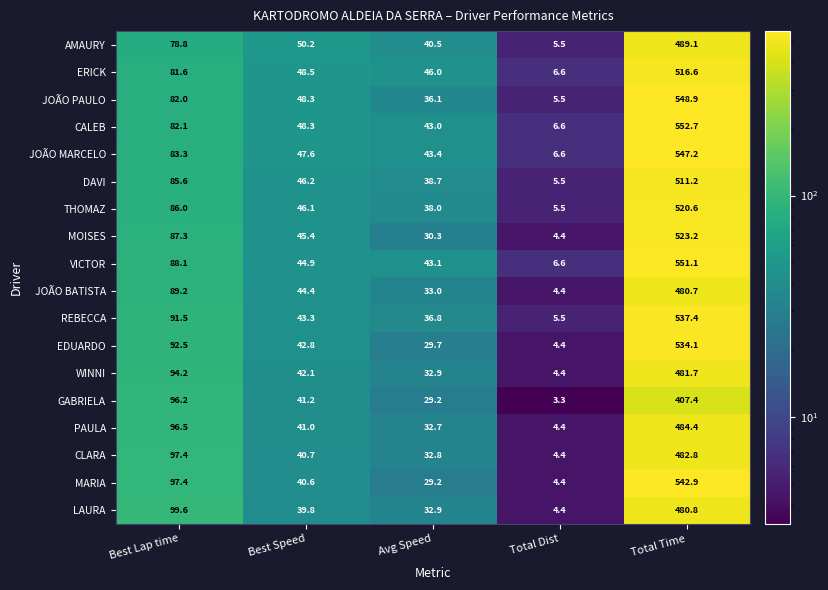

At which category does the chart reach its minimum across all series?

Total Dist